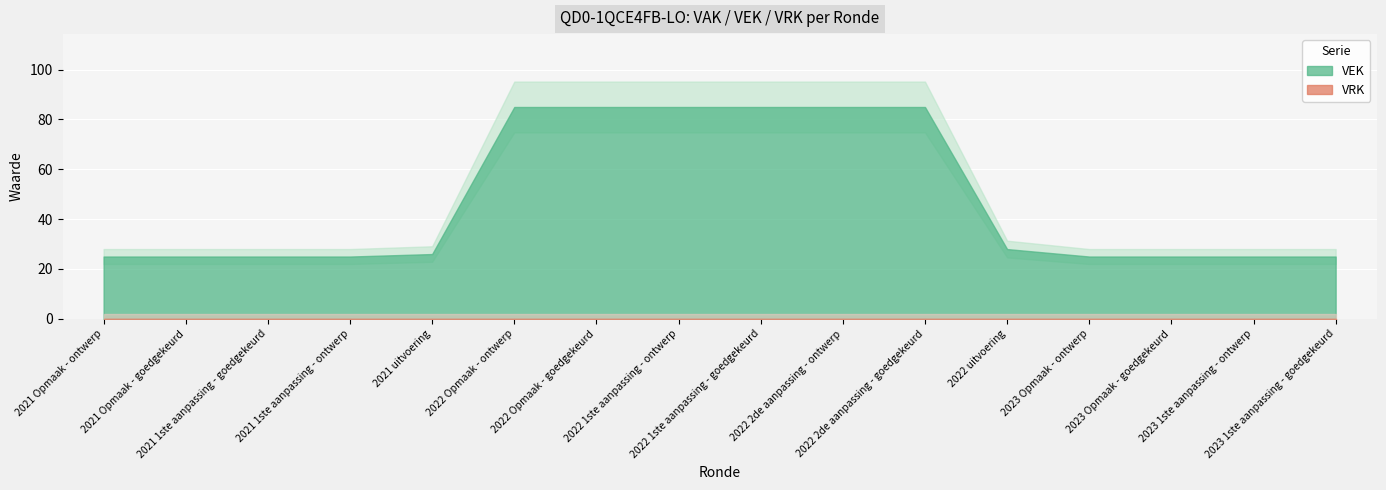

What is the label of the 15th point from the right?

2021 Opmaak - goedgekeurd